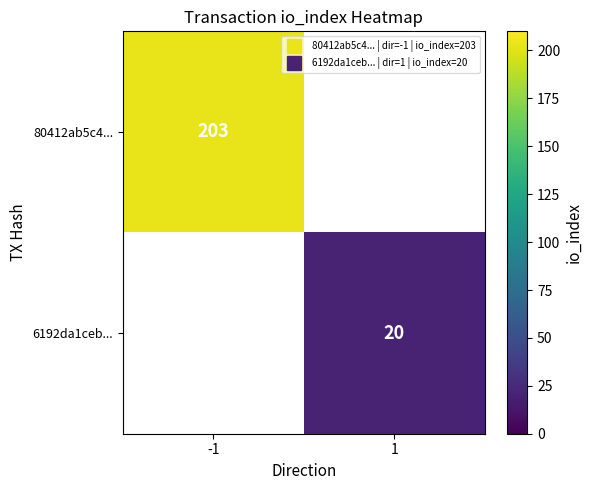

Count the number of data series in this chart.

2